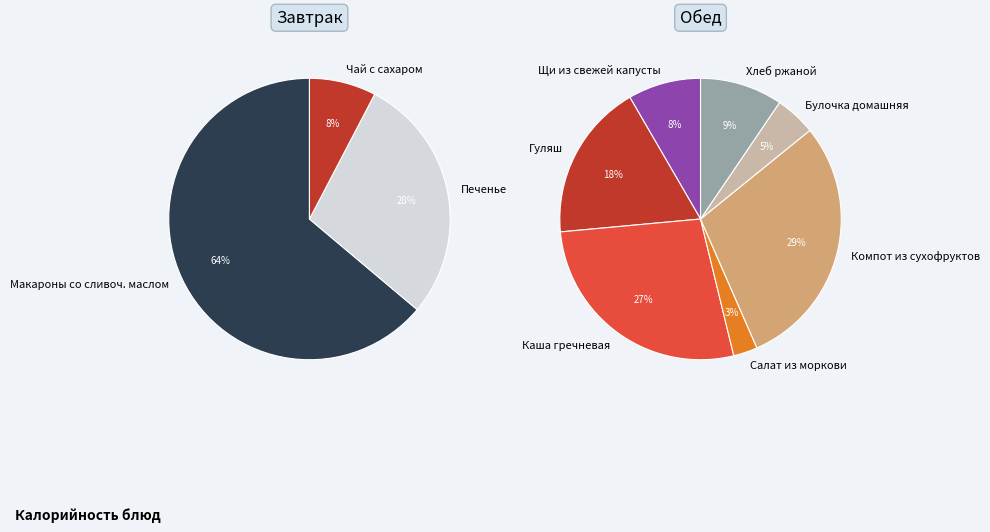

Approximately how many times larger is the value at Хлеб ржаной compared to Чай с сахаром?

2.3